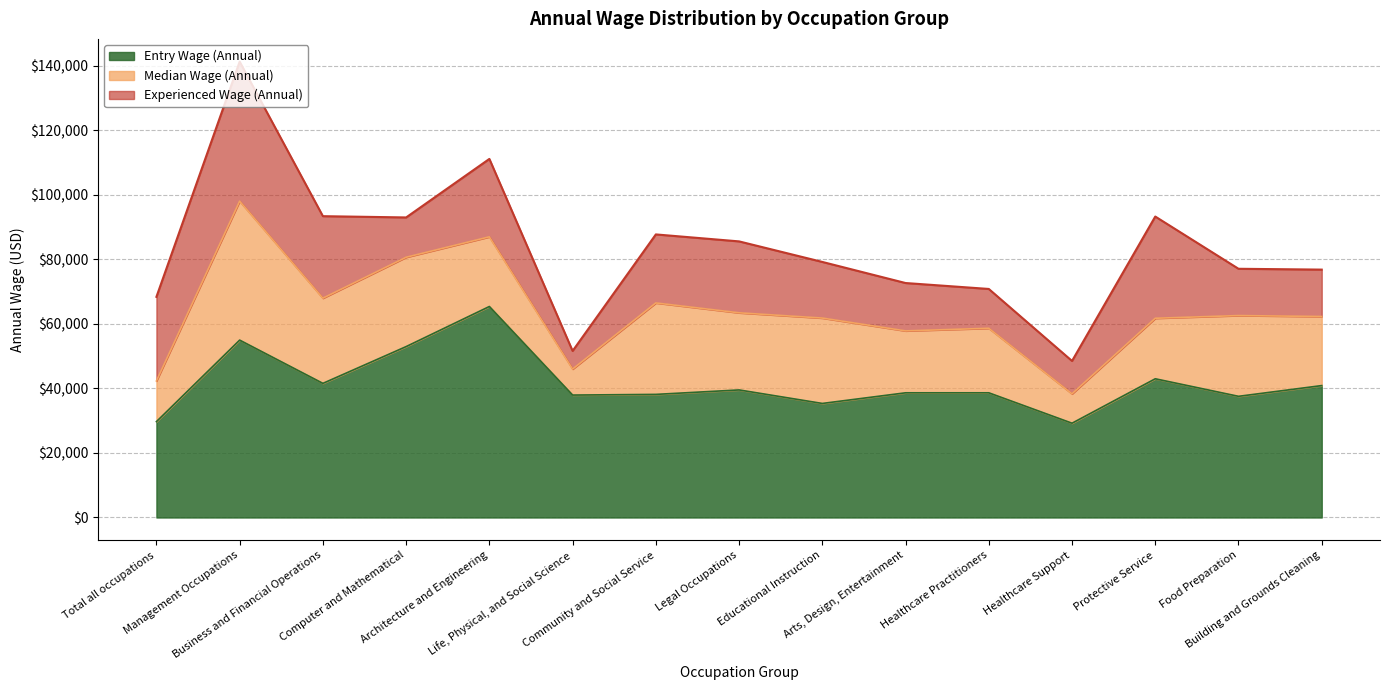

How many lines are shown in the chart?

3